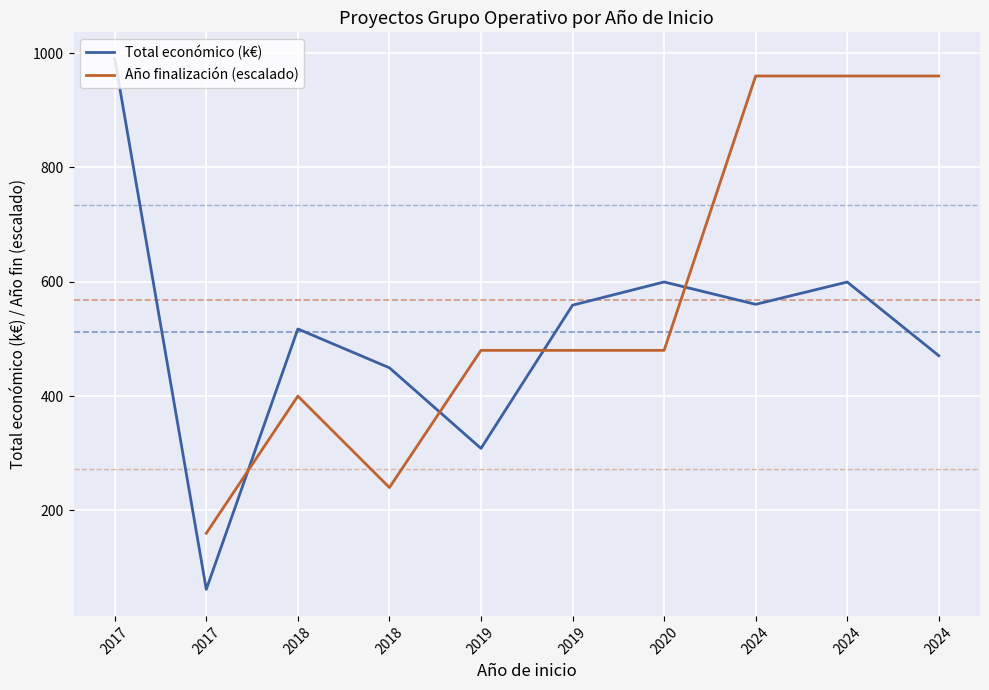

How many lines are shown in the chart?

2